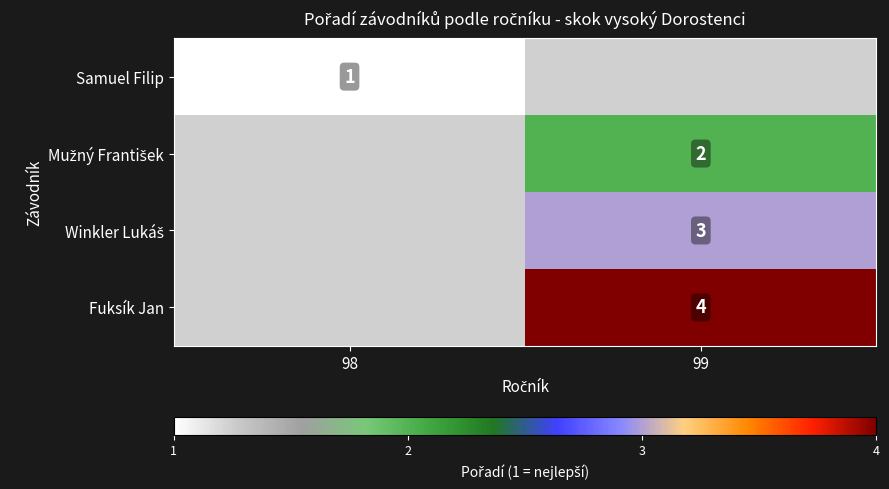

True or false: Samuel Filip has a value of 0 at 98.

False